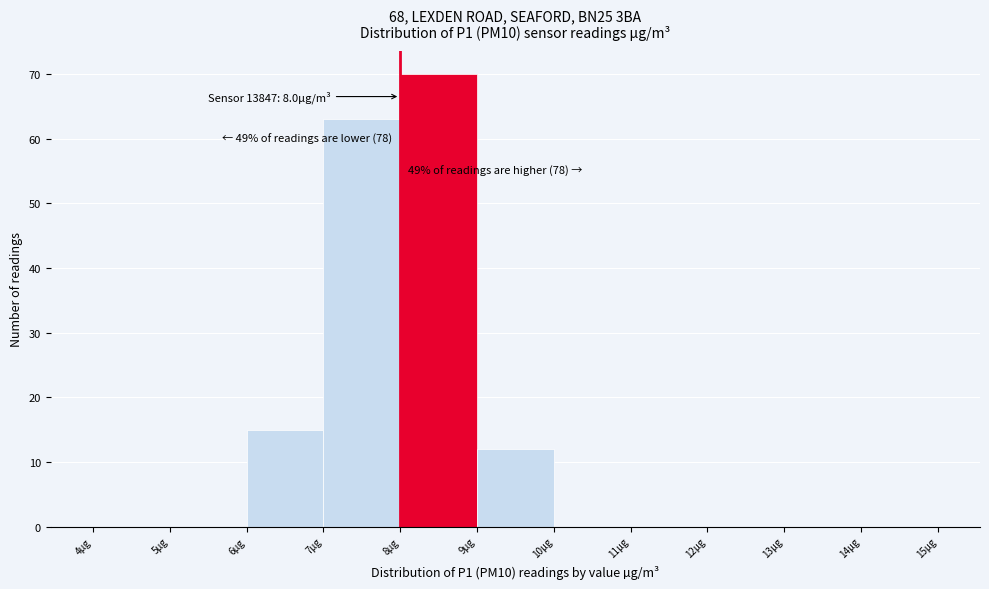

Over which range of the x-axis is the bar tallest?

8 to 9